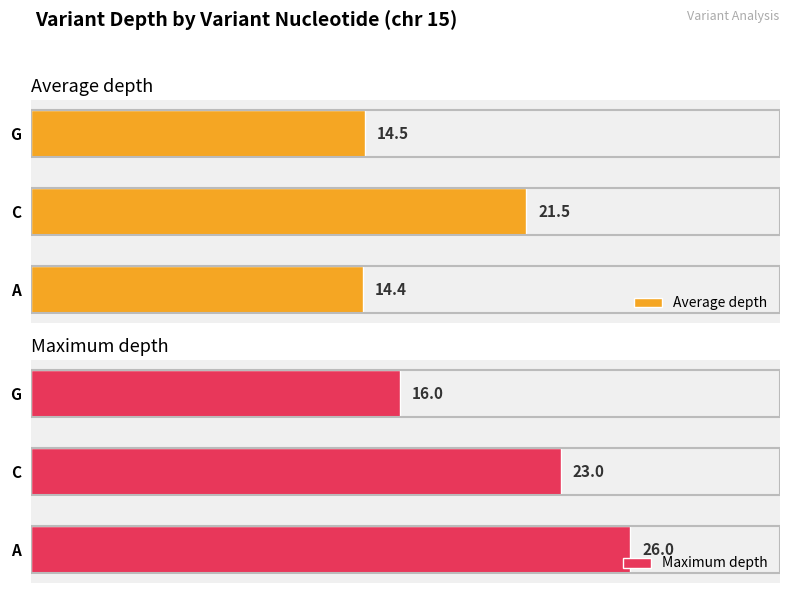

At which label does Average depth reach its peak?

C